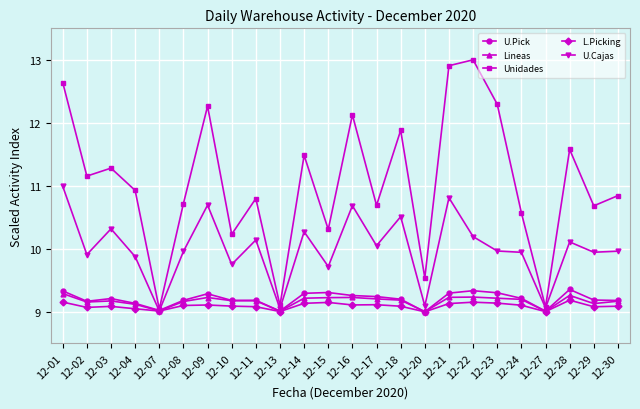

What is the difference between the Unidades values at 12-14 and 12-11?

0.7